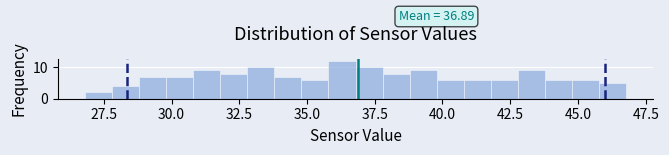

Read against the x-axis, roughly where is the centre of the tallest bar?

36.5